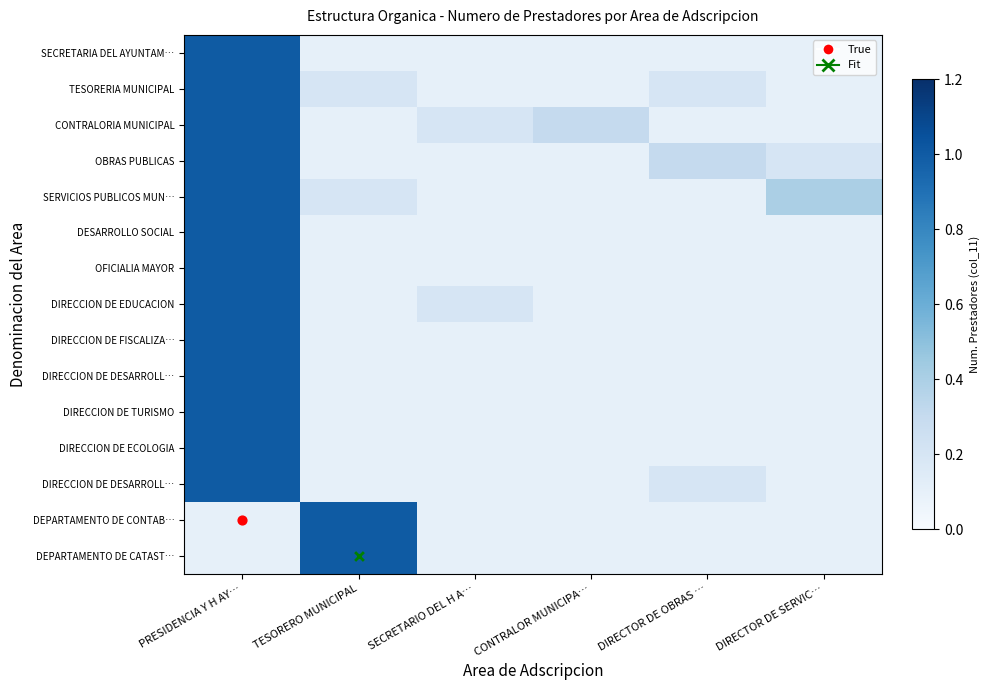

At how many categories does at least one series exceed 0?

6